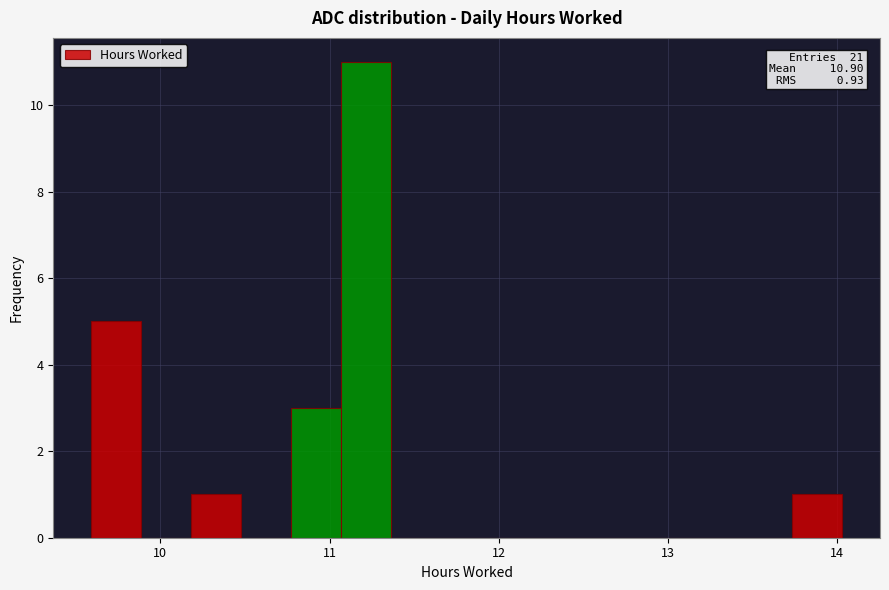

Around what value on the x-axis is the tallest bar? Give the approximate position of its centre, as read against the axis.

11.2